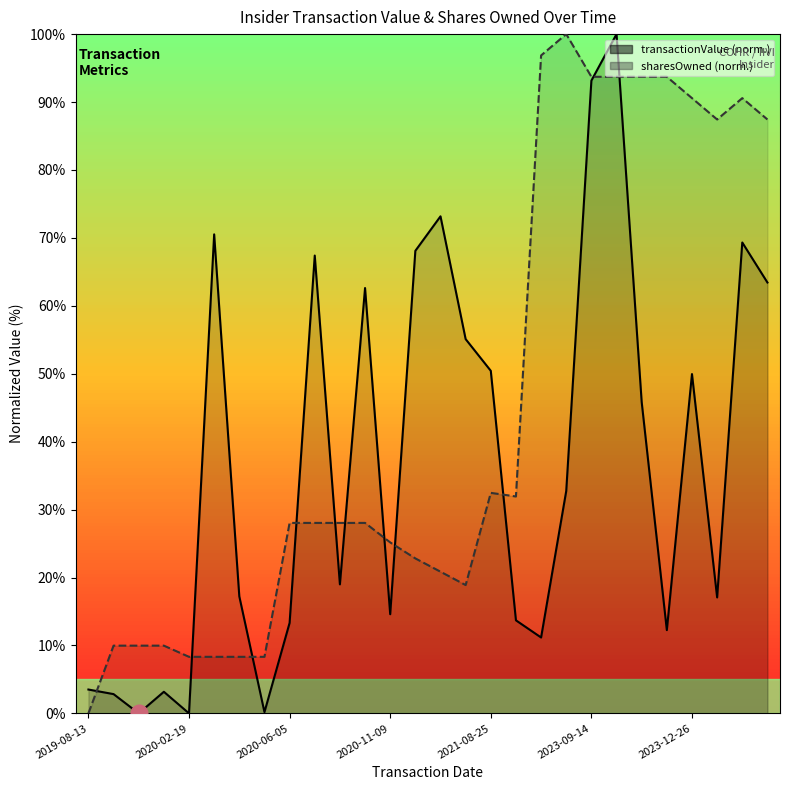

How many categories are shown in the chart?

28